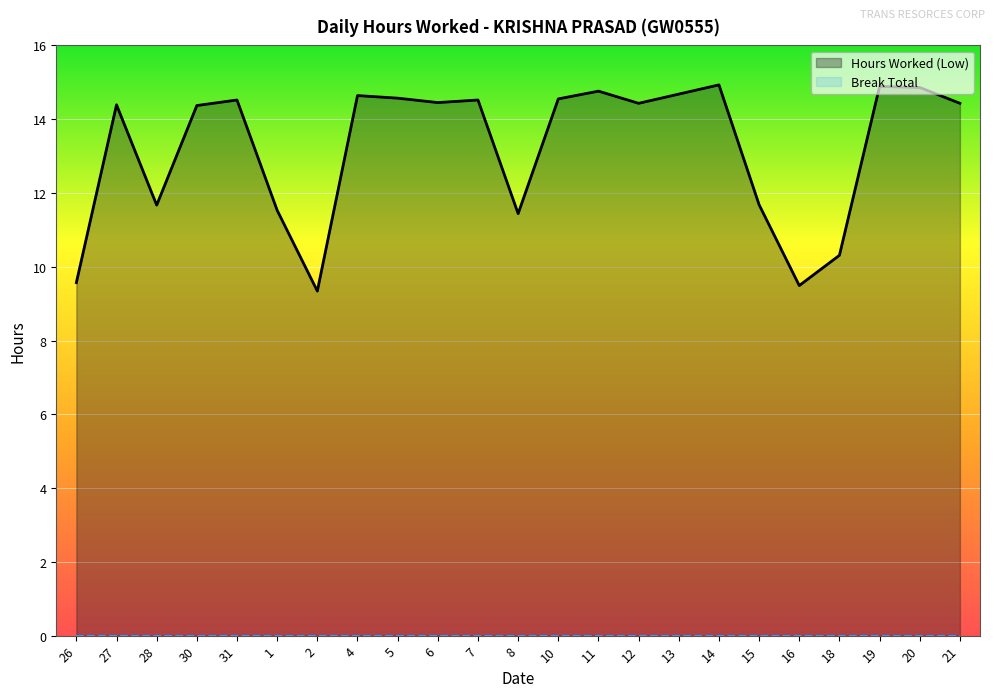

List the series in order of their peak value, lowest first.

Break Total, Hours Worked (Low)